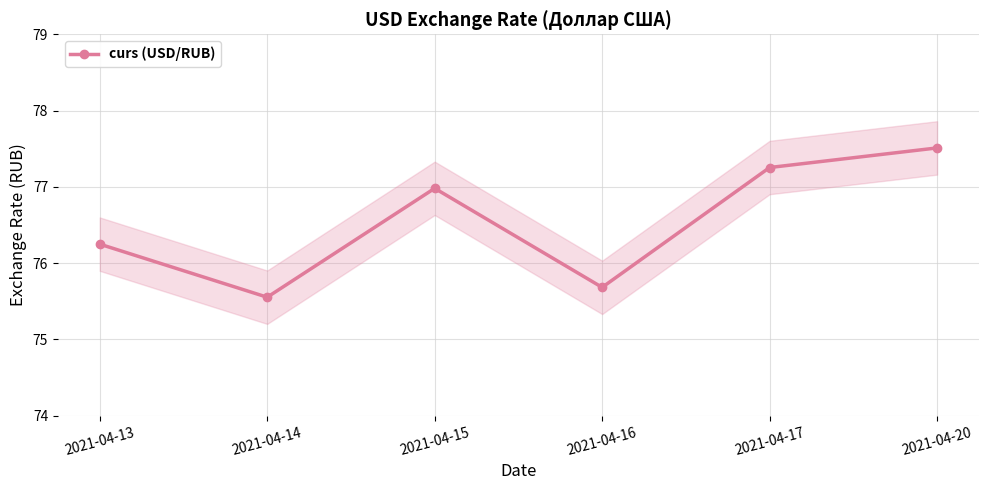

Does the chart display data point markers on the line(s)?

Yes